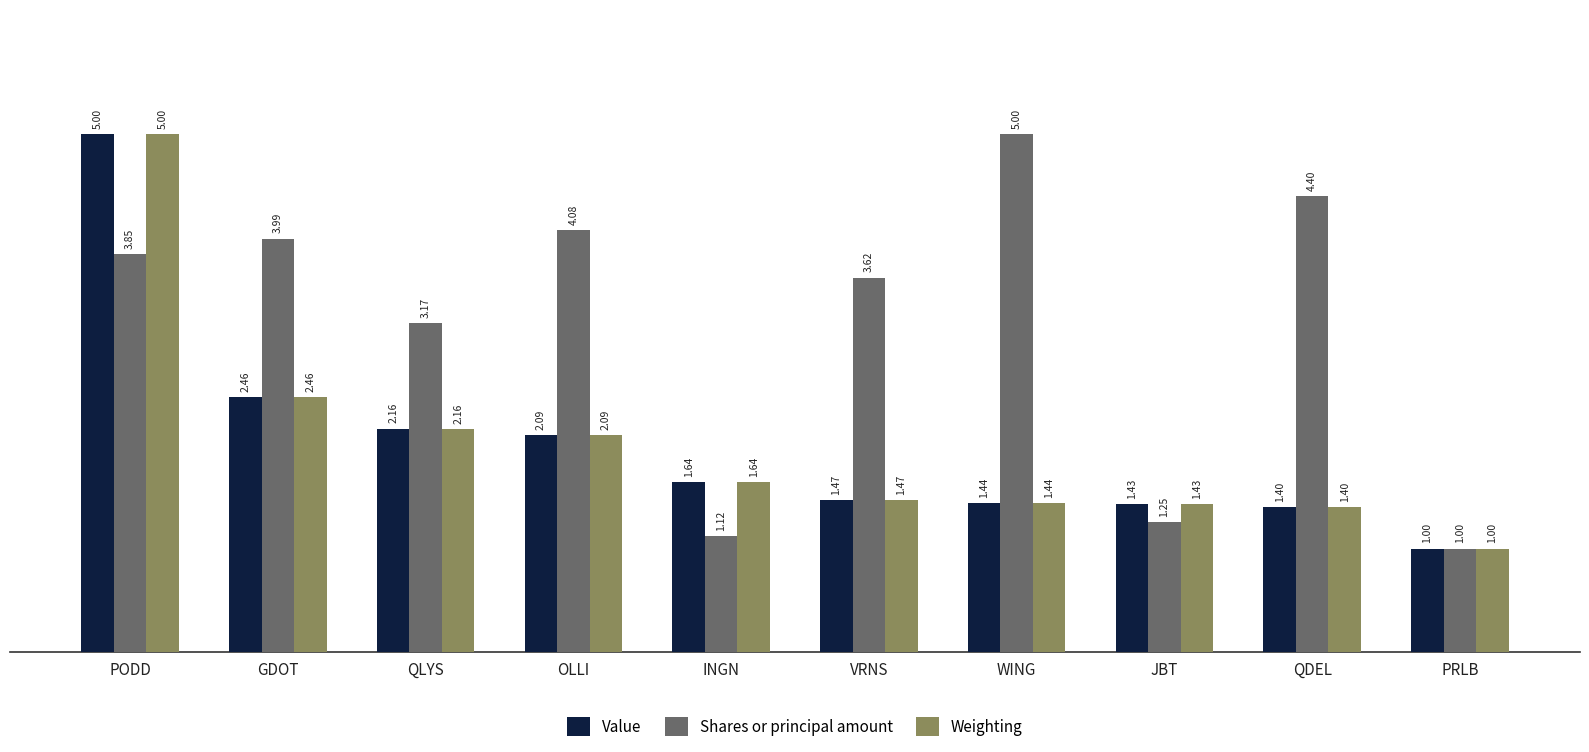

At which category is the sum across all series the highest?

PODD